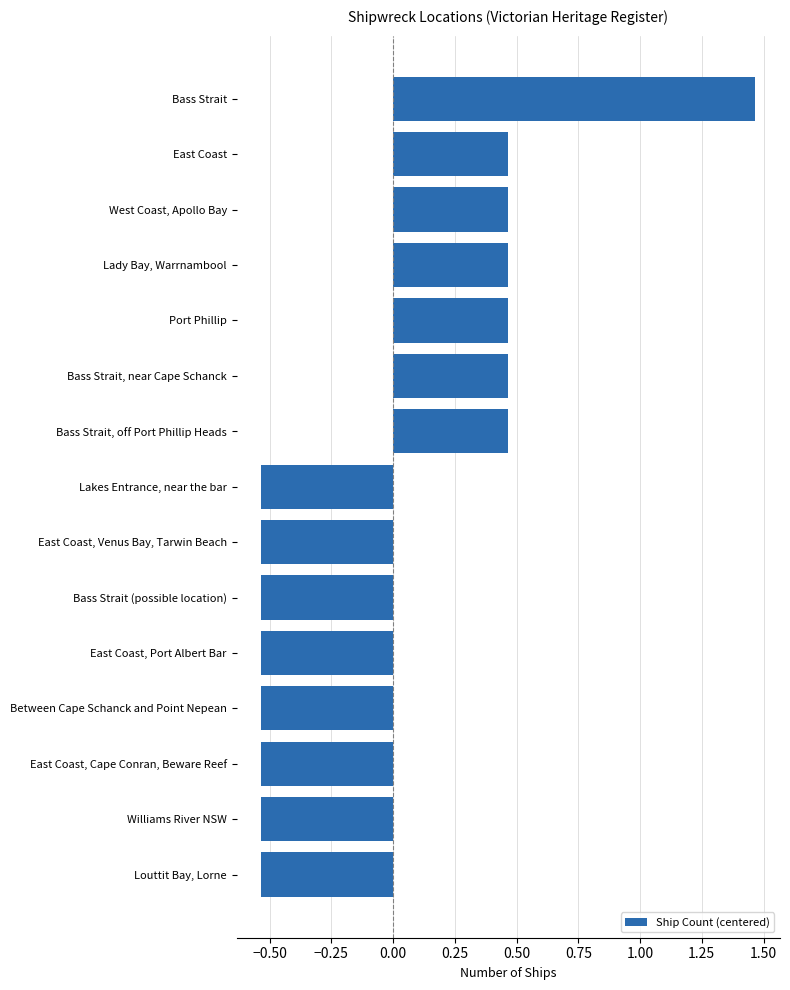

What position from the bottom is East Coast, Port Albert Bar?

5